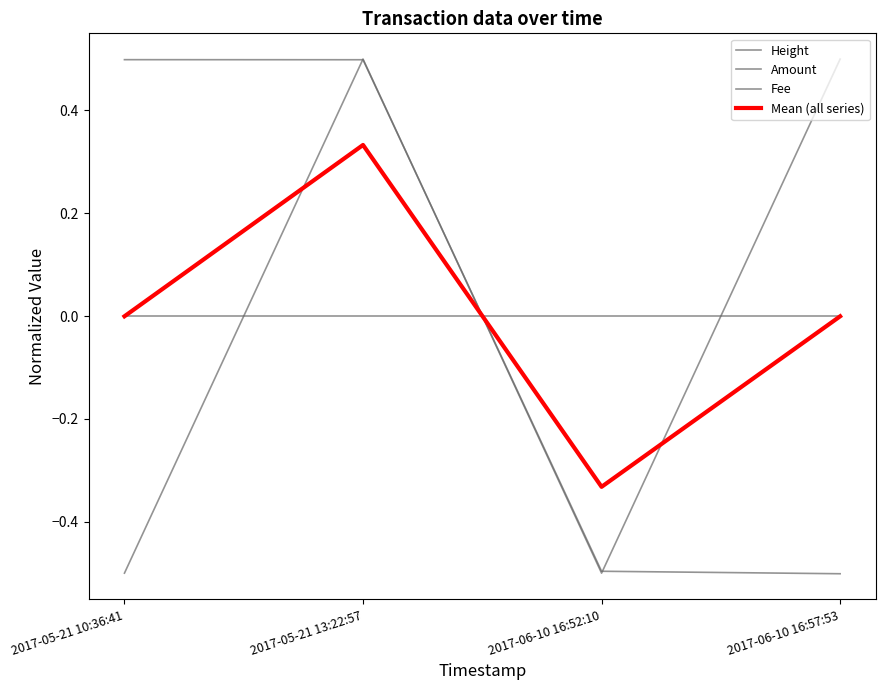

Does the chart have visible grid lines?

No